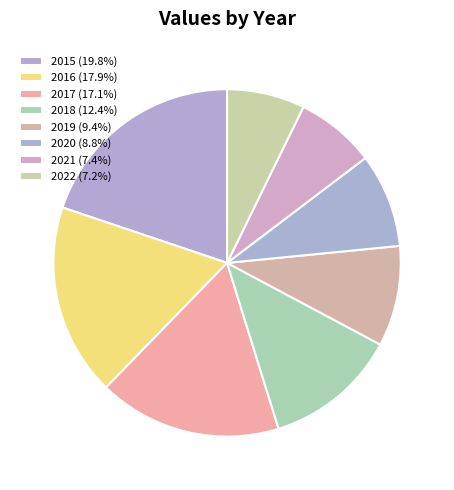

True or false: 2020 accounts for 19% of the total.

False